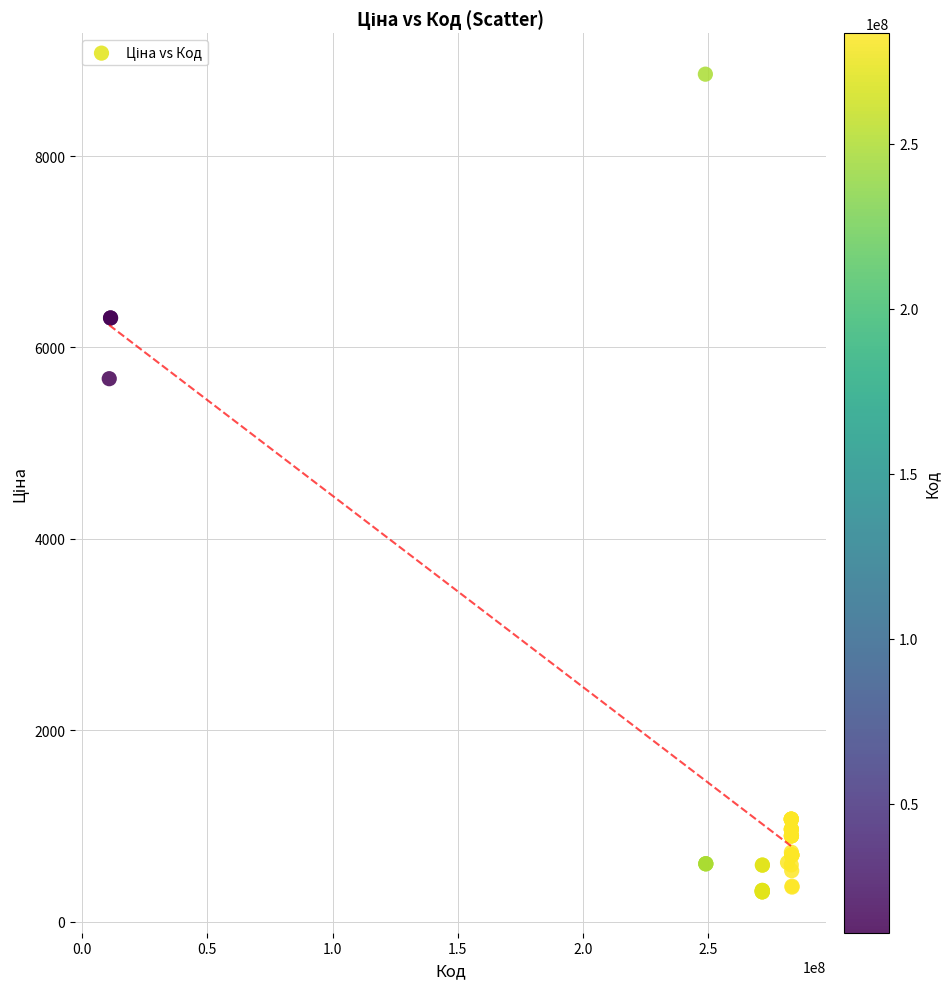

What Y value in the scatter plot is closest to 4583?

5673.8